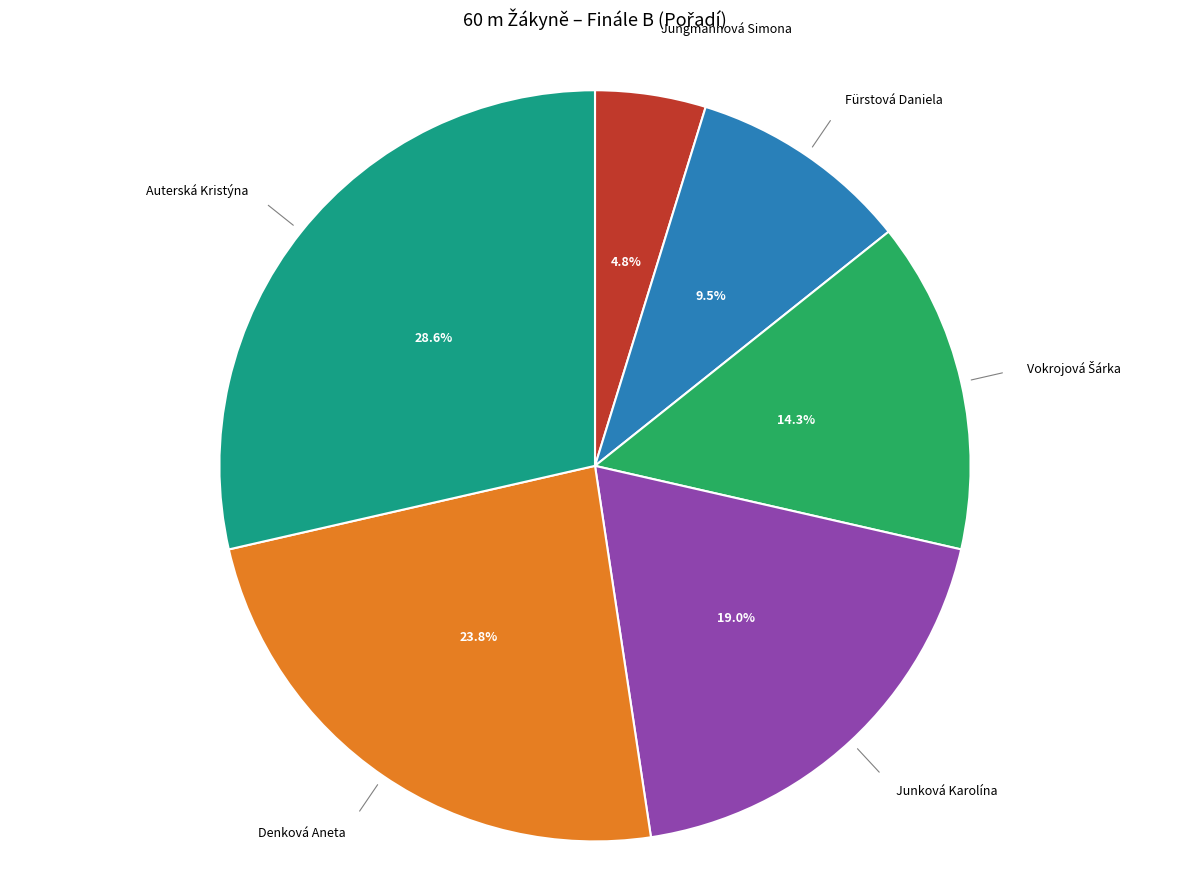

To the nearest percent, what is the average slice percentage?

17%